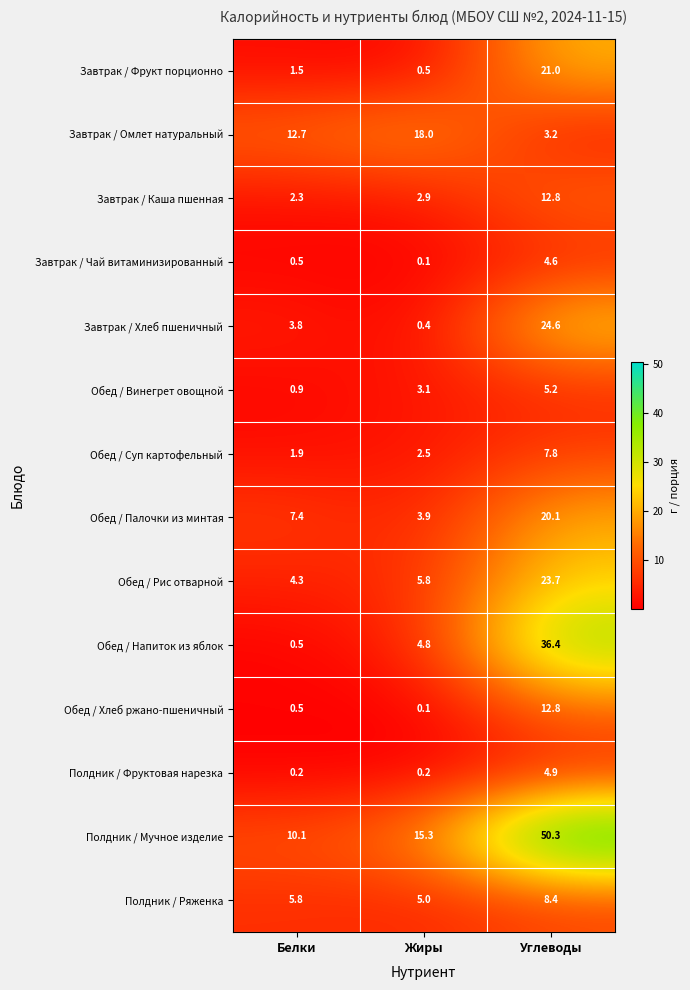

What is the average value of the Обед / Рис отварной series?

11.3